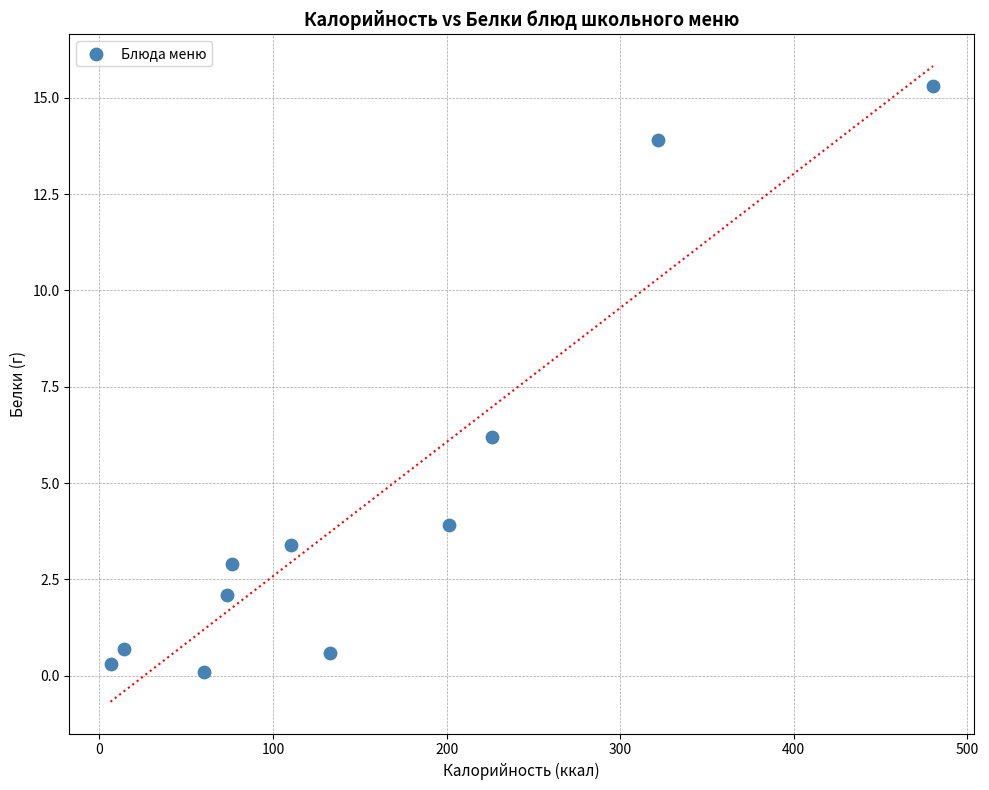

What is the range of Y values (max minus min)?

15.2